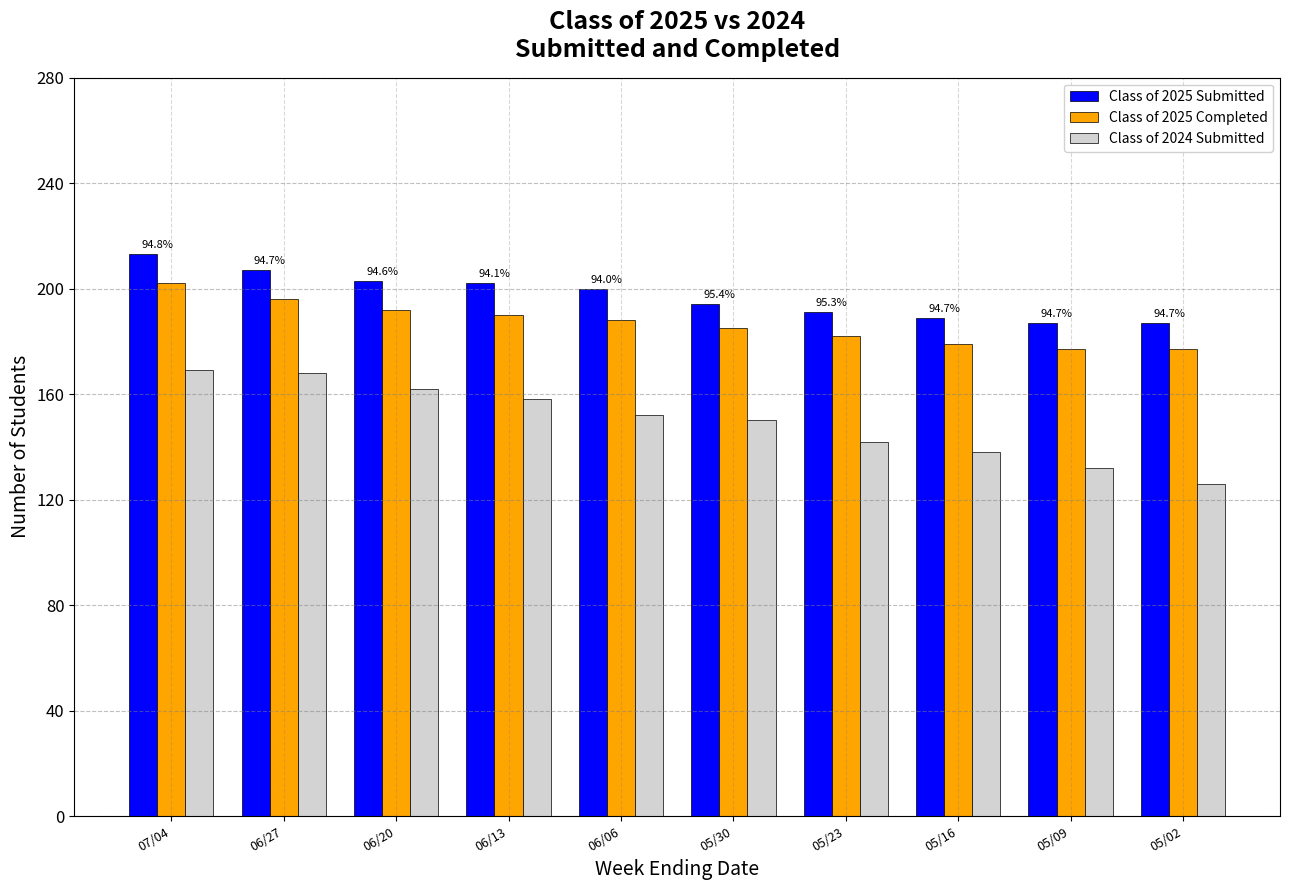

How many data points does each series have?

10